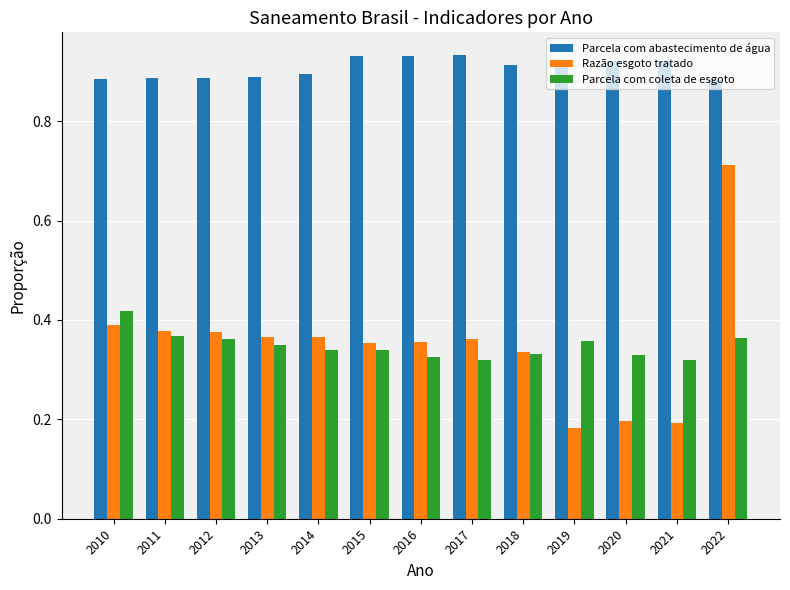

Rank the series by their maximum value, from highest to lowest.

Parcela com abastecimento de água, Razão esgoto tratado, Parcela com coleta de esgoto